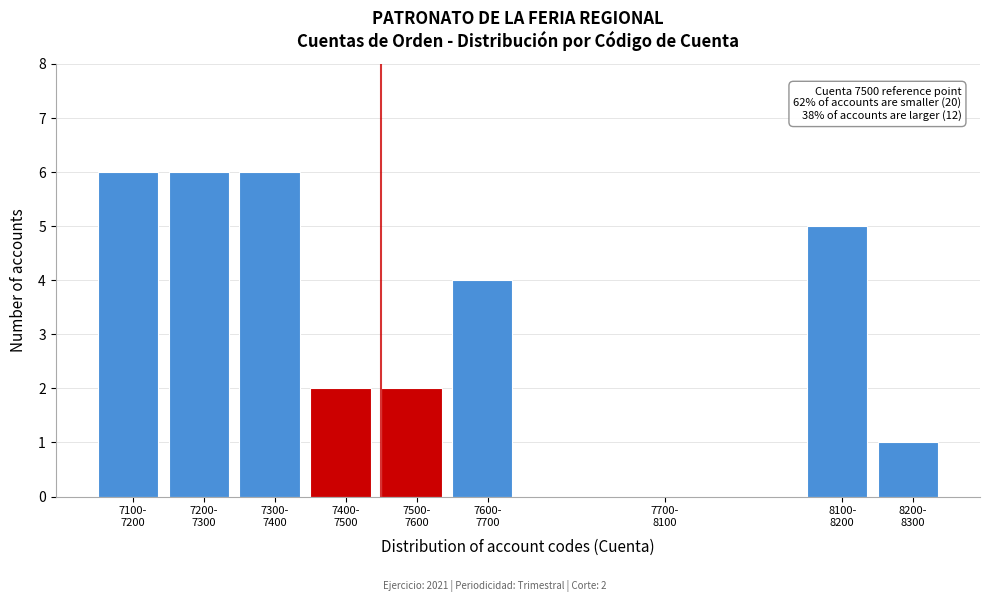

What is the maximum value shown in the chart?

6